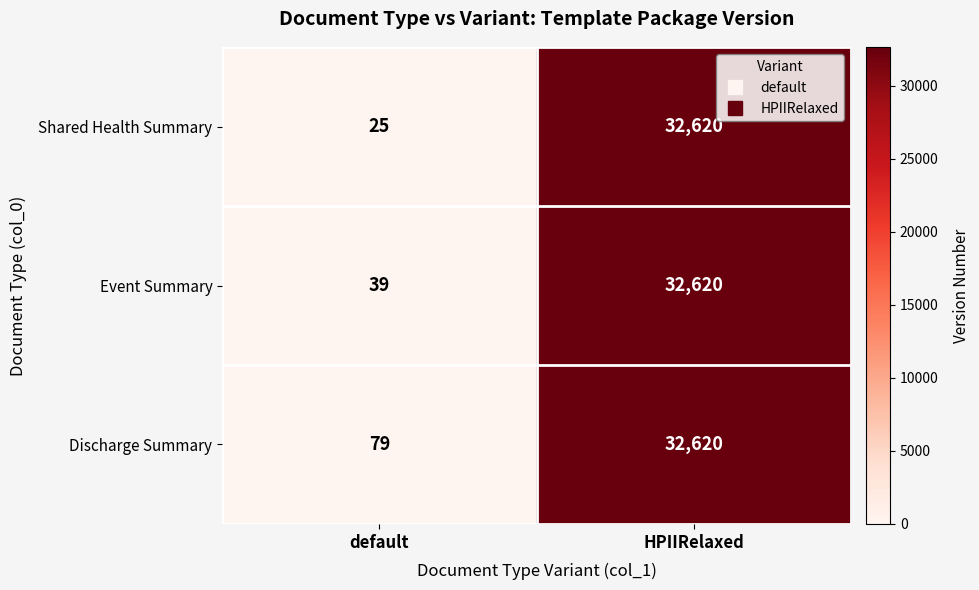

Which series has the largest range (max minus min)?

Shared Health Summary